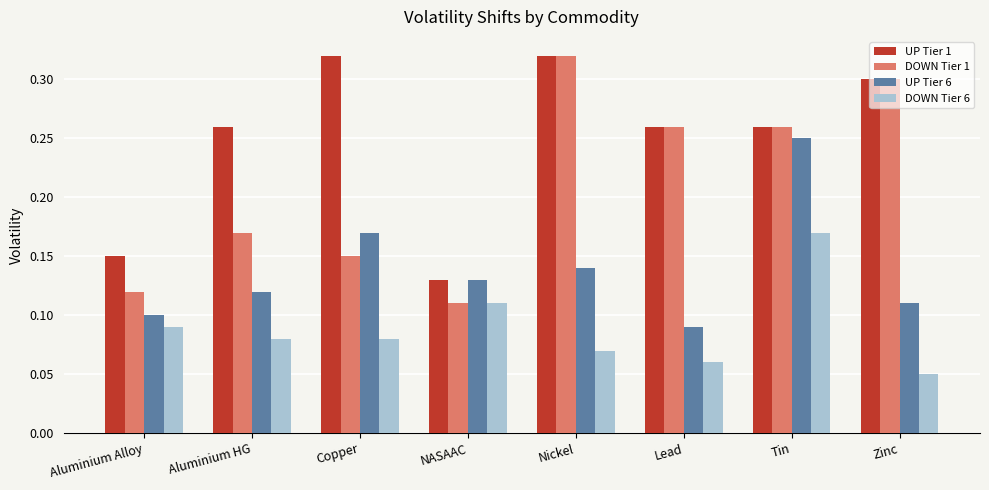

Rank the series at Aluminium Alloy from highest to lowest value.

UP Tier 1, DOWN Tier 1, UP Tier 6, DOWN Tier 6